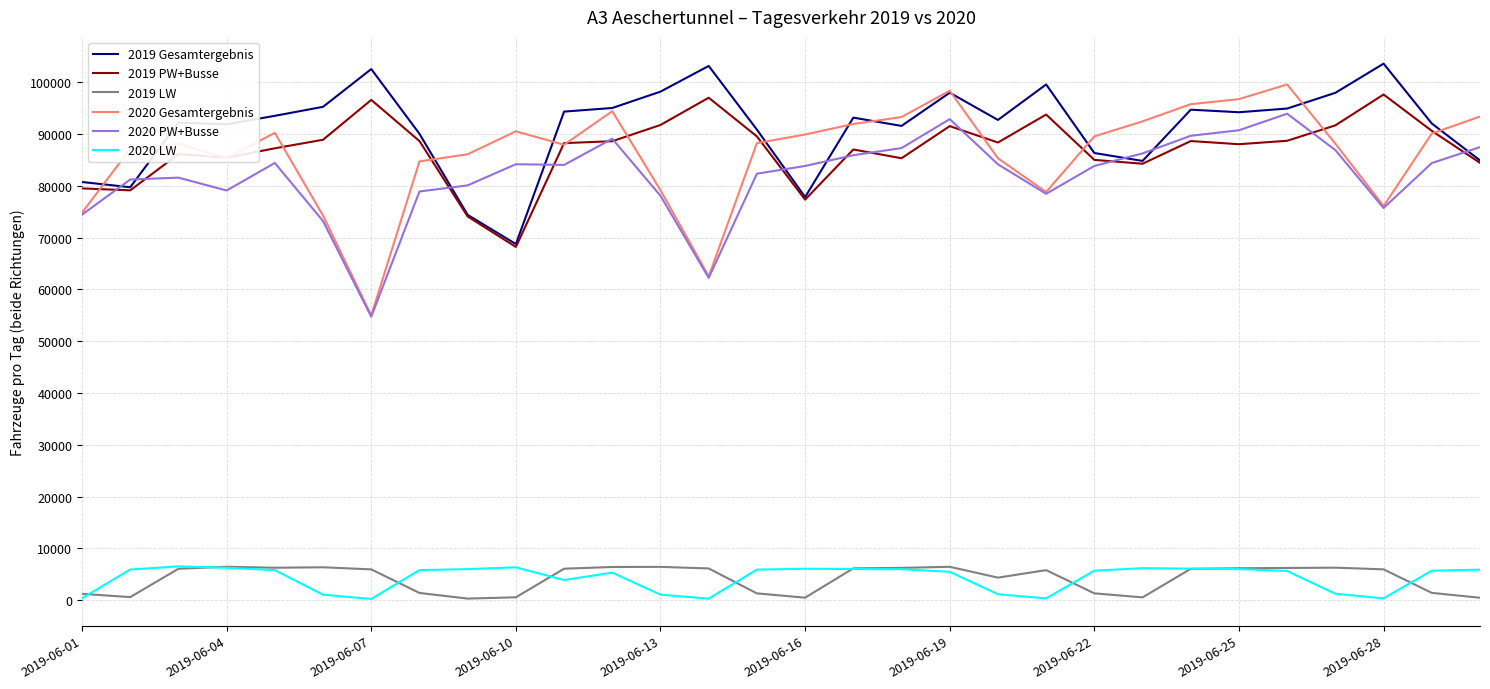

What are all the series names shown in the legend?

2019 Gesamtergebnis, 2019 PW+Busse, 2019 LW, 2020 Gesamtergebnis, 2020 PW+Busse, 2020 LW